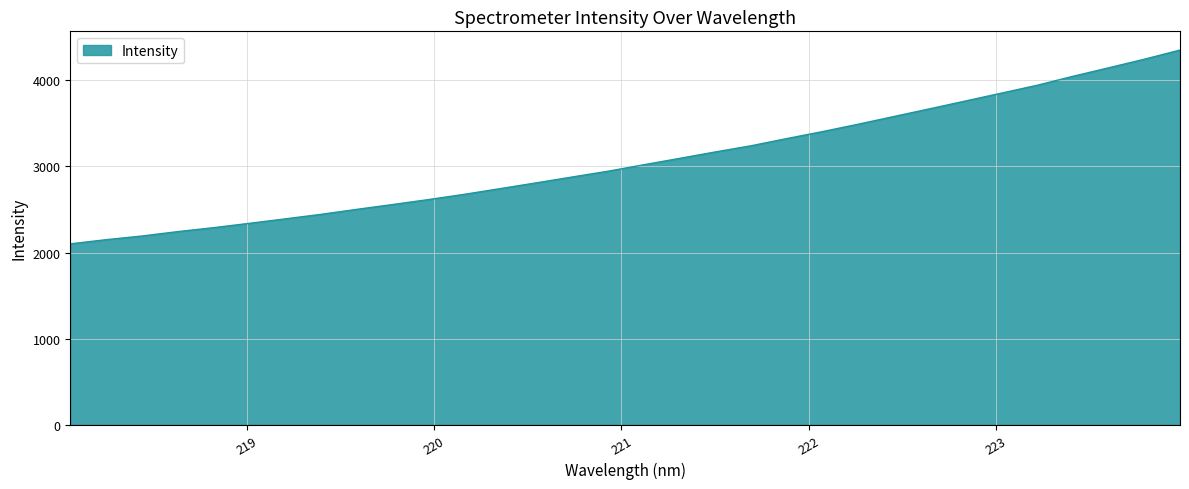

What is the smallest value displayed?

2101.2